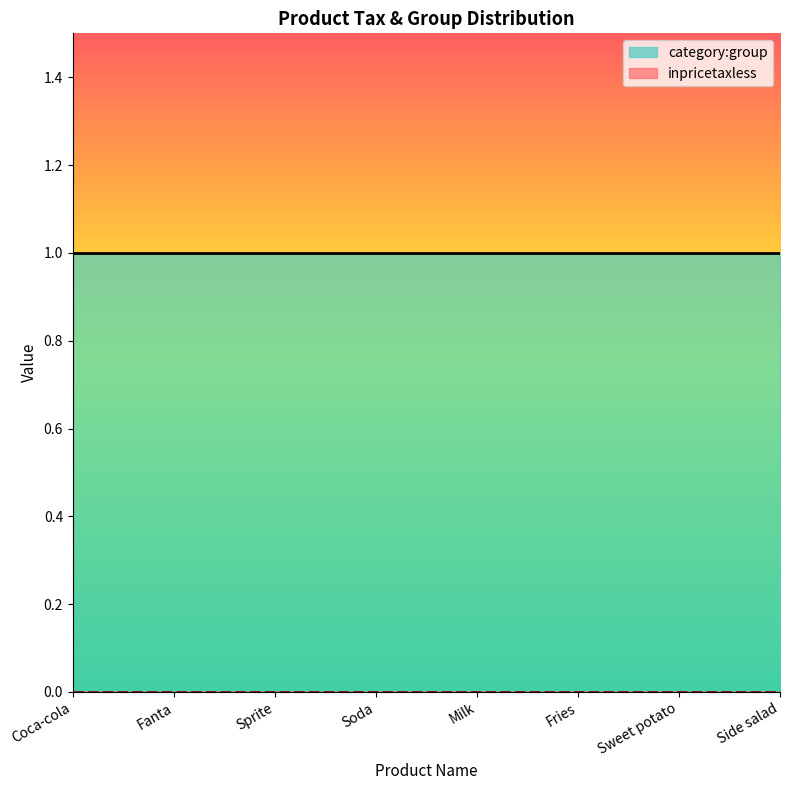

At which label is inpricetaxless closest to 0?

Coca-cola